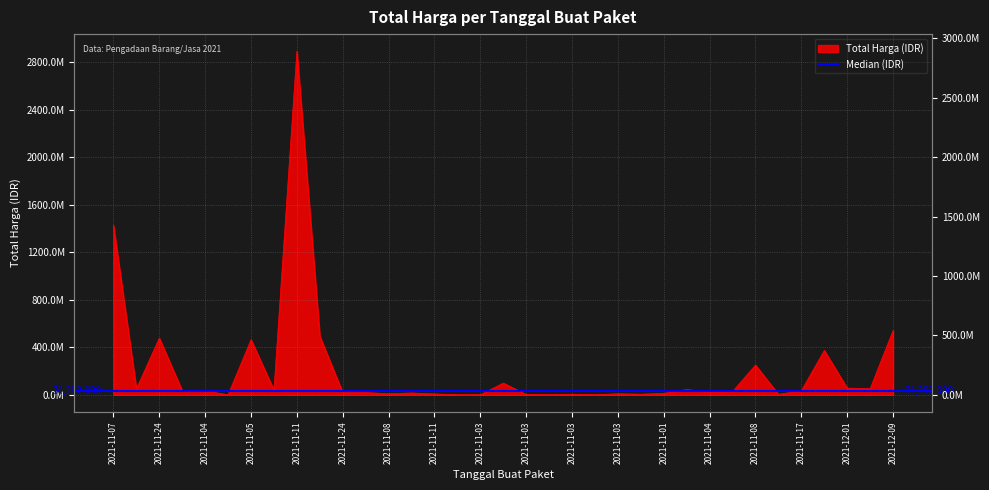

How many lines are shown in the chart?

1